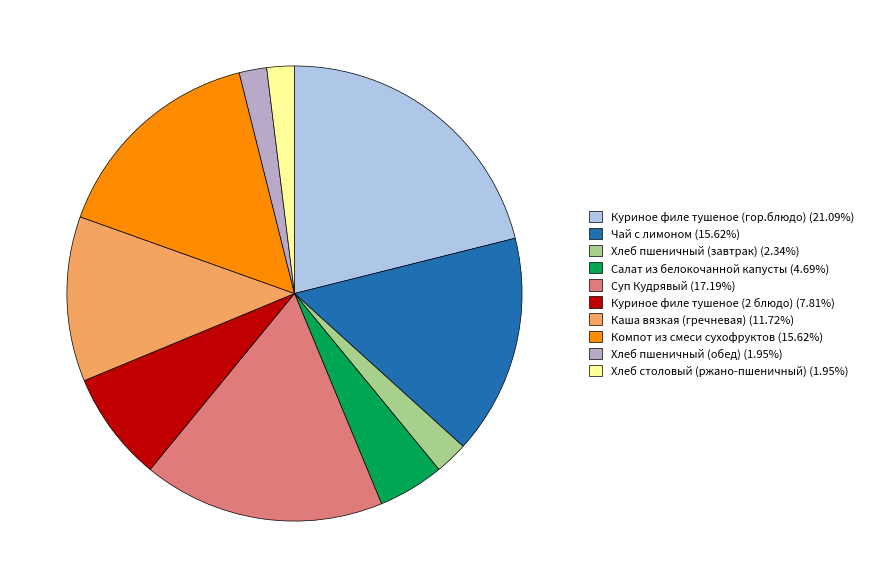

Combined, do Хлеб пшеничный (обед) (1.95%) and Куриное филе тушеное (2 блюдо) (7.81%) account for over 50%?

No